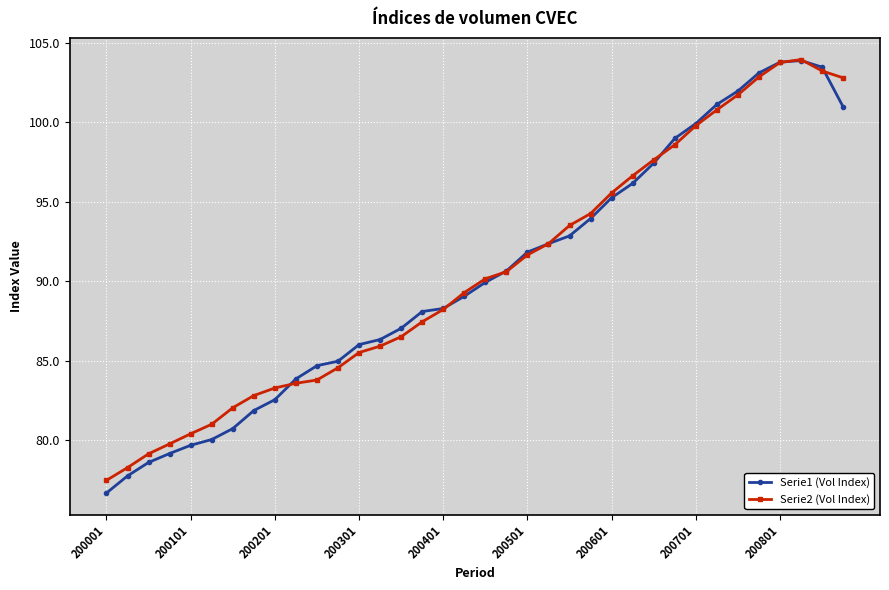

What is the value of the Serie2 (Vol Index) point at the 31st from the left?

101.7